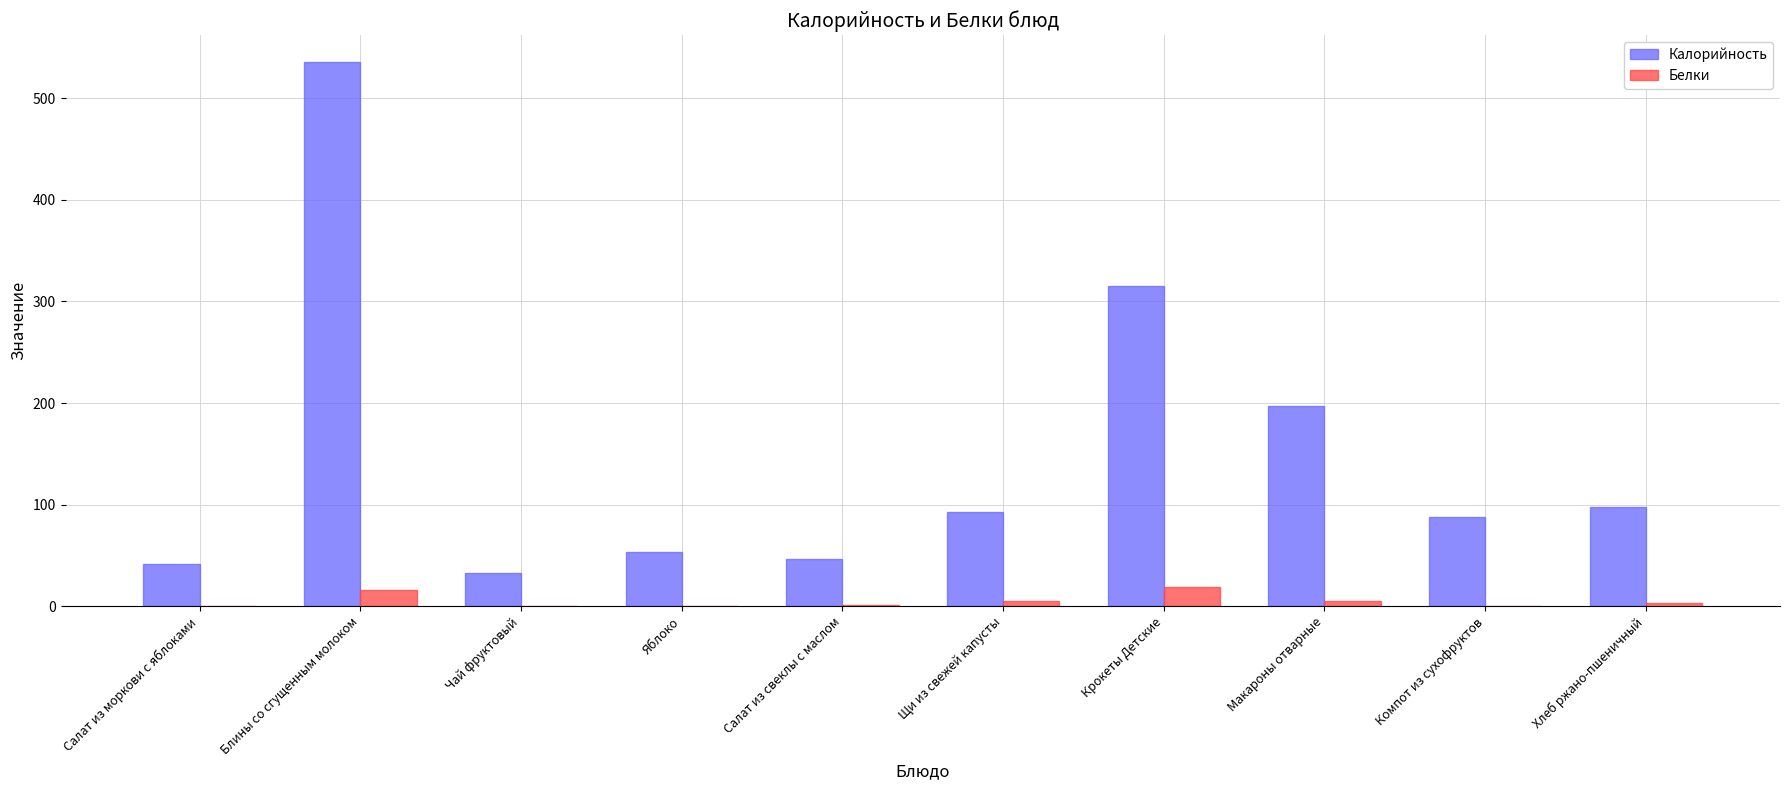

How many values in the Калорийность series exceed 92?

5